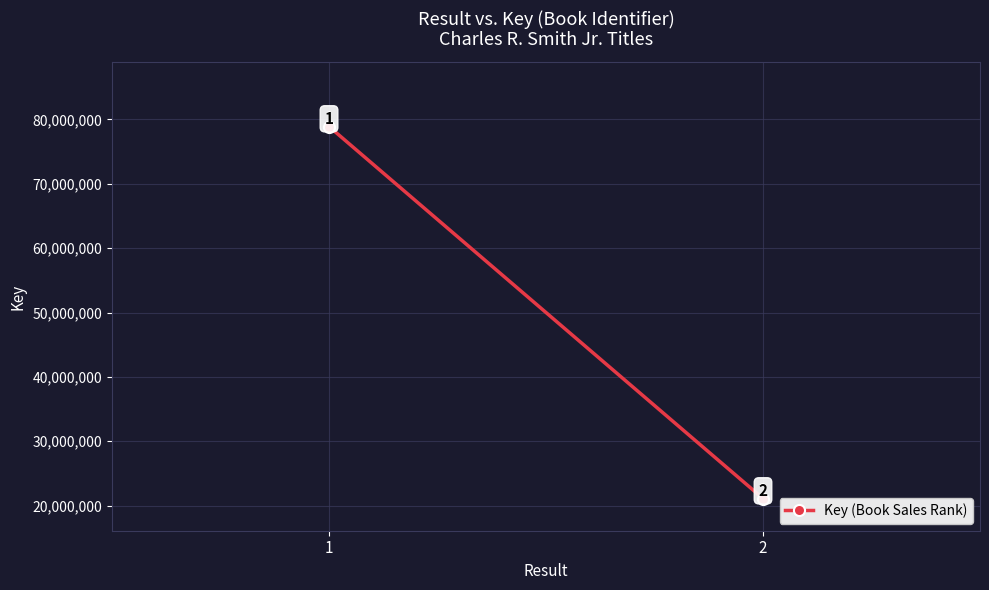

Reading left to right, list all the values displayed in this chart.

78898595	21107756